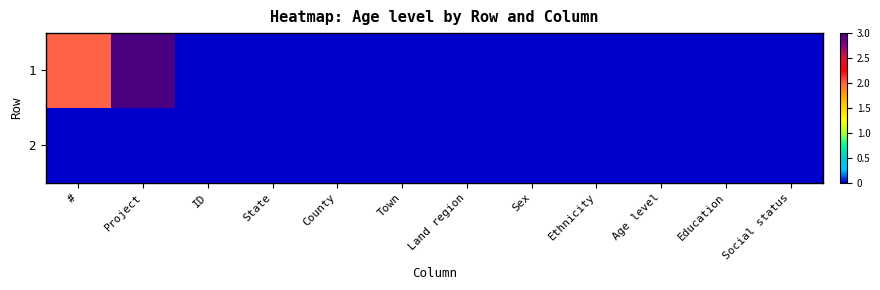

Which category has the lowest value across all series?

ID